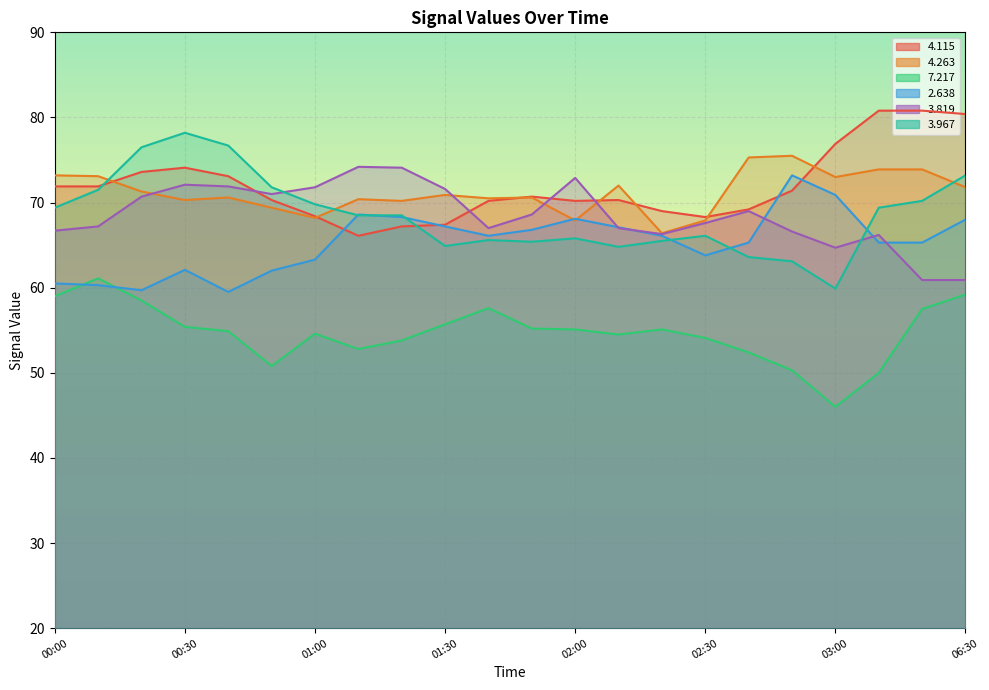

Count the number of categories in the chart.

22